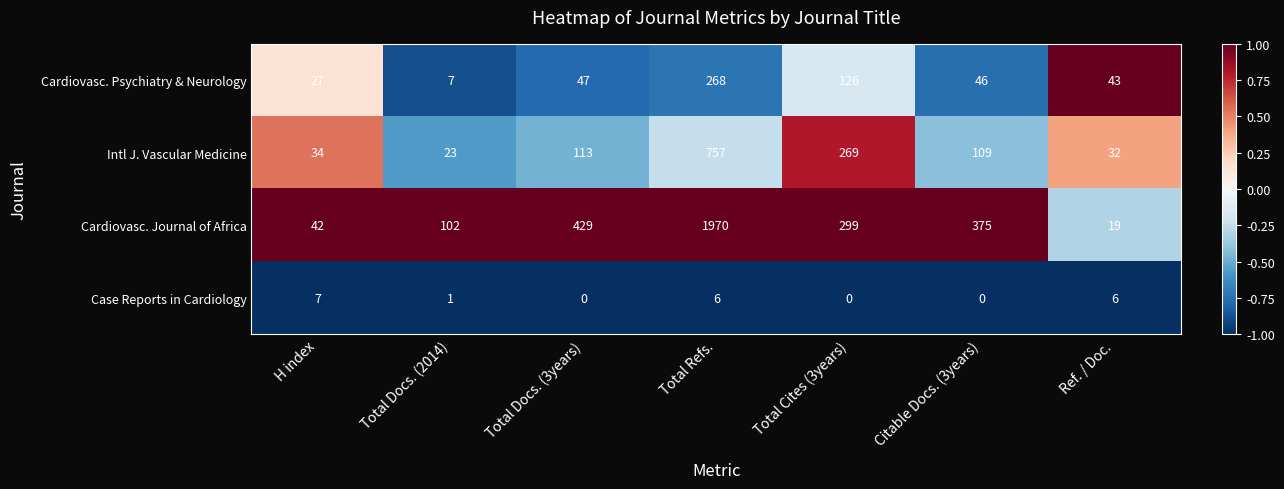

Reading left to right, extract all data points from this chart.

Cardiovasc. Psychiatry & Neurology: 27	7	47	268	126	46	43
Intl J. Vascular Medicine: 34	23	113	757	269	109	32
Cardiovasc. Journal of Africa: 42	102	429	1970	299	375	19
Case Reports in Cardiology: 7	1	0	6	0	0	6